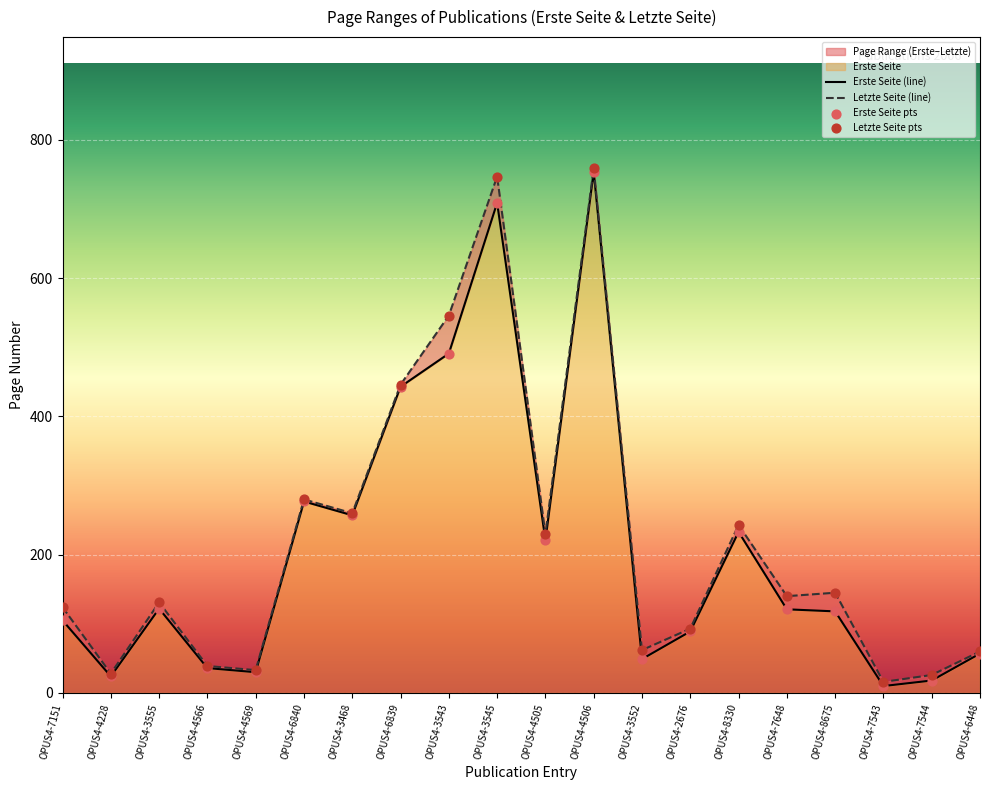

At which category is the sum across all series the highest?

OPUS4-4506